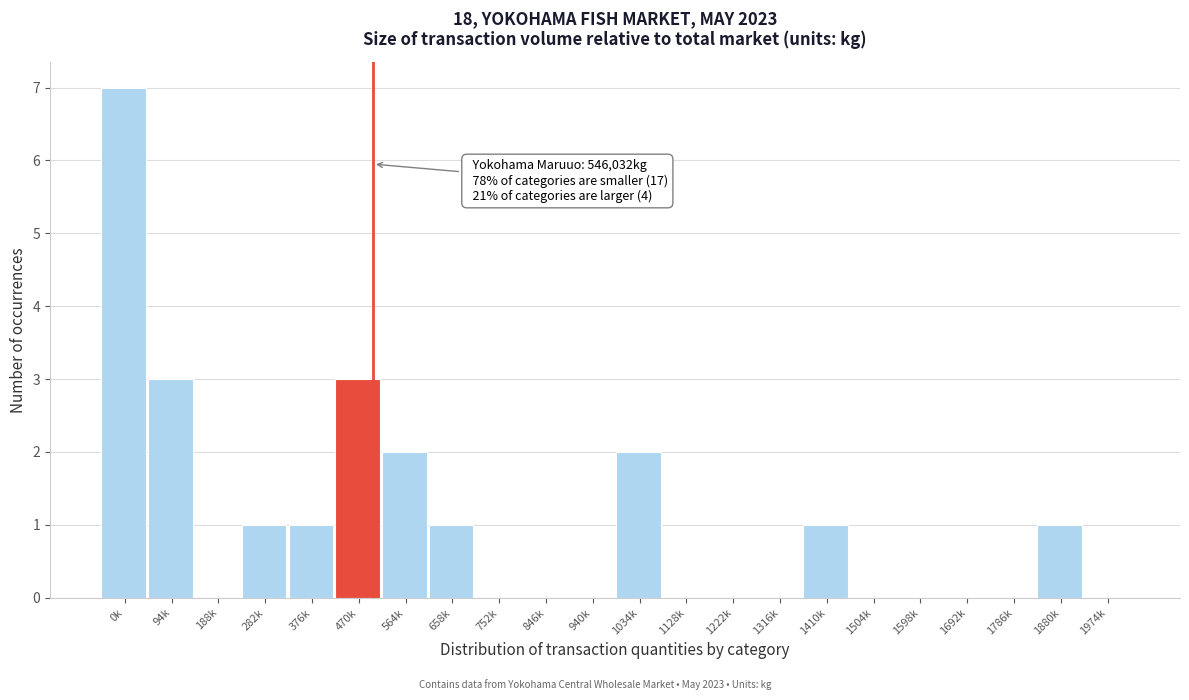

Reading left to right, list all the values displayed in this chart.

0k=7	94k=3	188k=0	282k=1	376k=1	470k=3	564k=2	658k=1	752k=0	846k=0	940k=0	1034k=2	1128k=0	1222k=0	1316k=0	1410k=1	1504k=0	1598k=0	1692k=0	1786k=0	1880k=1	1974k=0